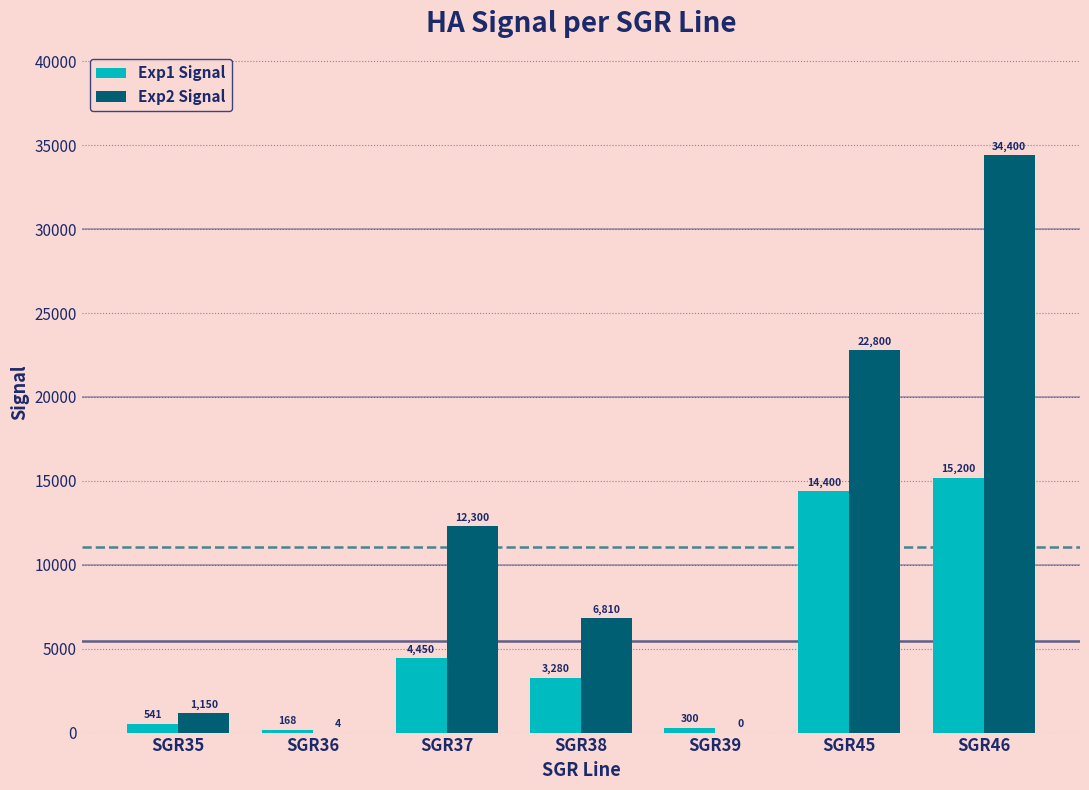

At which label does Exp1 Signal first exceed 3280?

SGR37